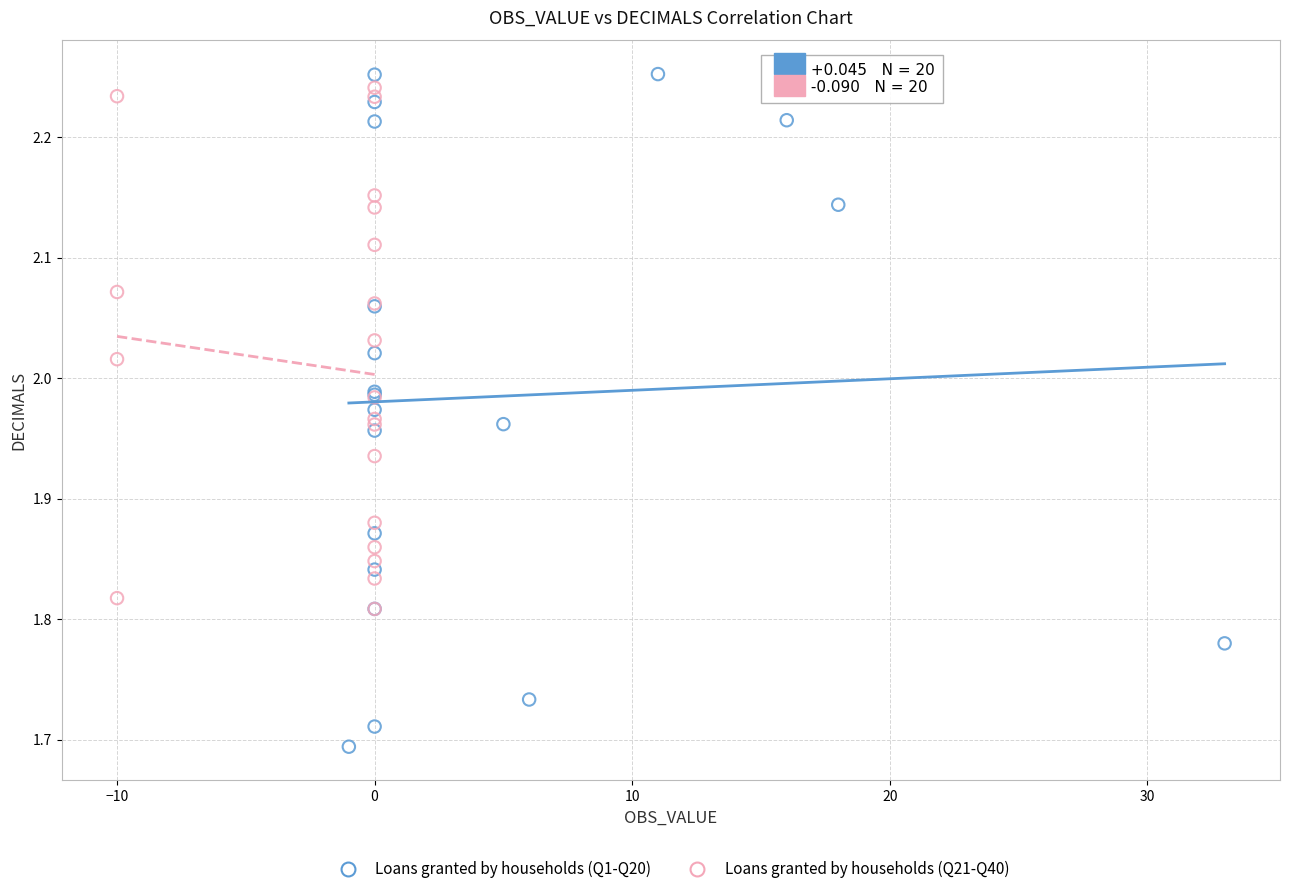

Which series reaches the minimum Y coordinate?

Loans granted by households (Q1-Q20)